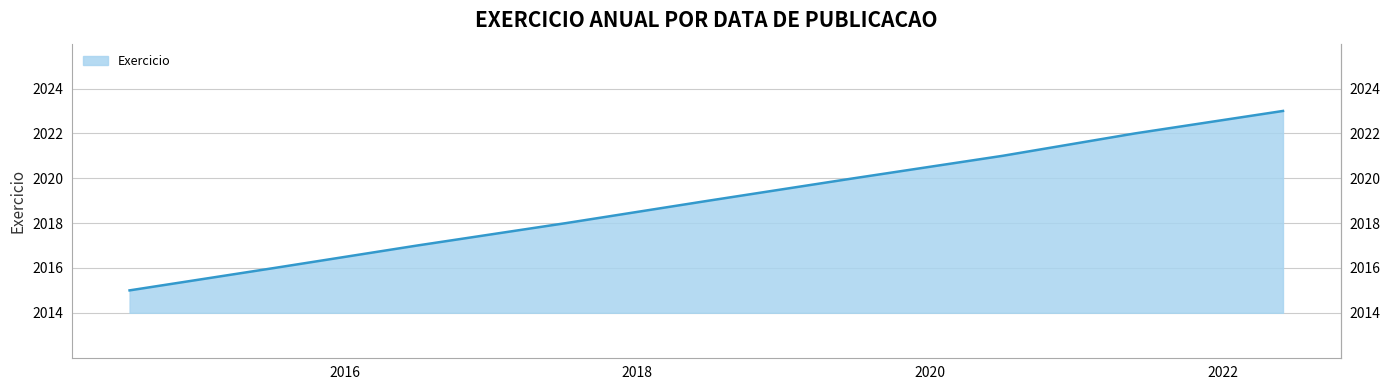

What is the label of the 4th point from the left?

2019-06-26